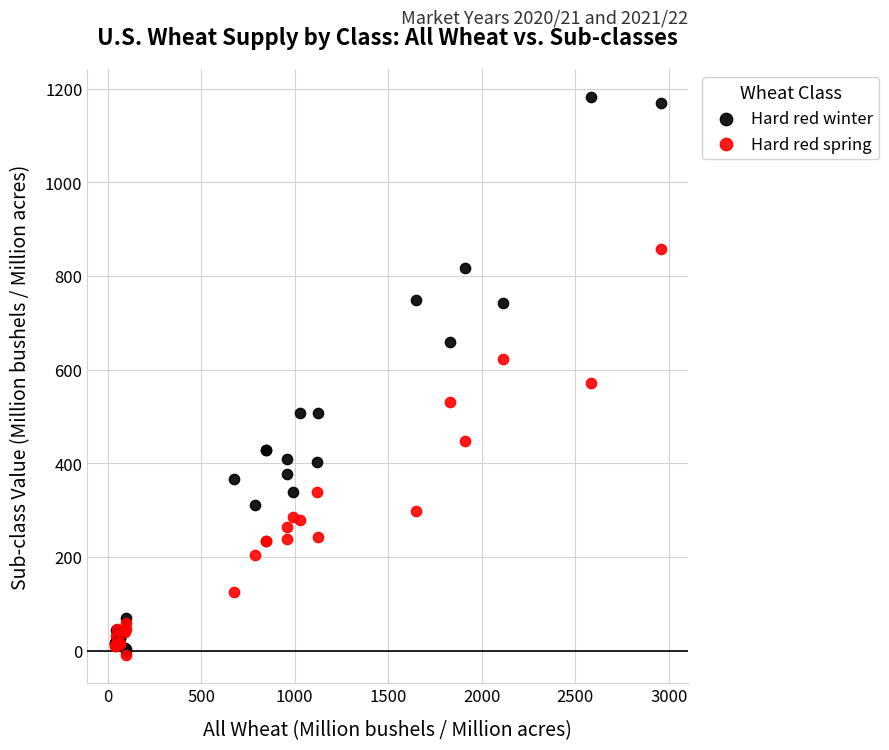

In the Hard red winter series, what Y value is closest to 590?

659.0